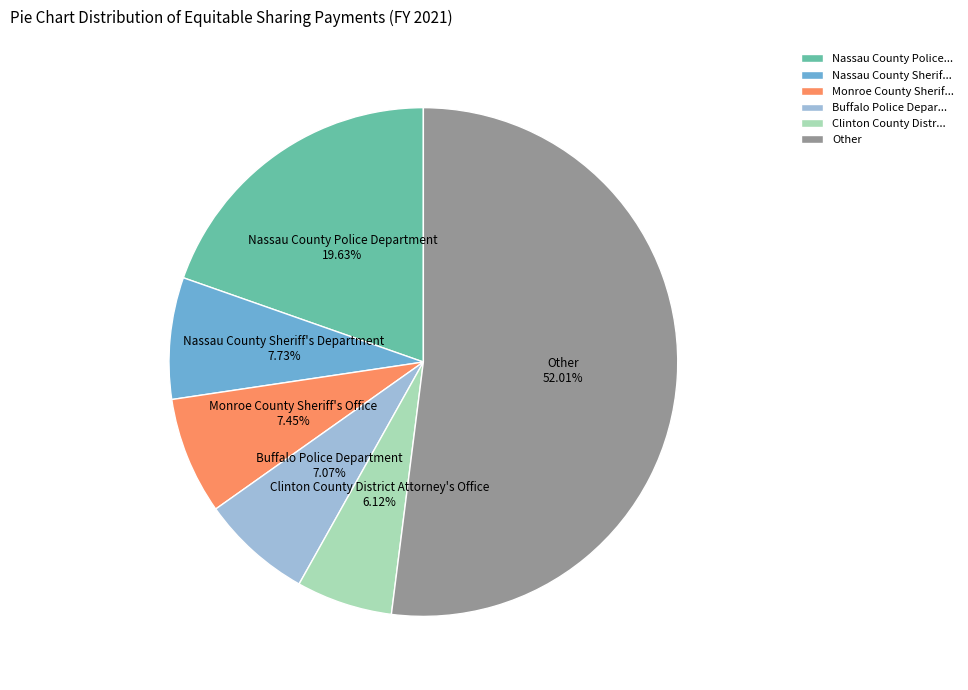

Do Nassau County Police... and Other together represent more than half of the pie?

Yes